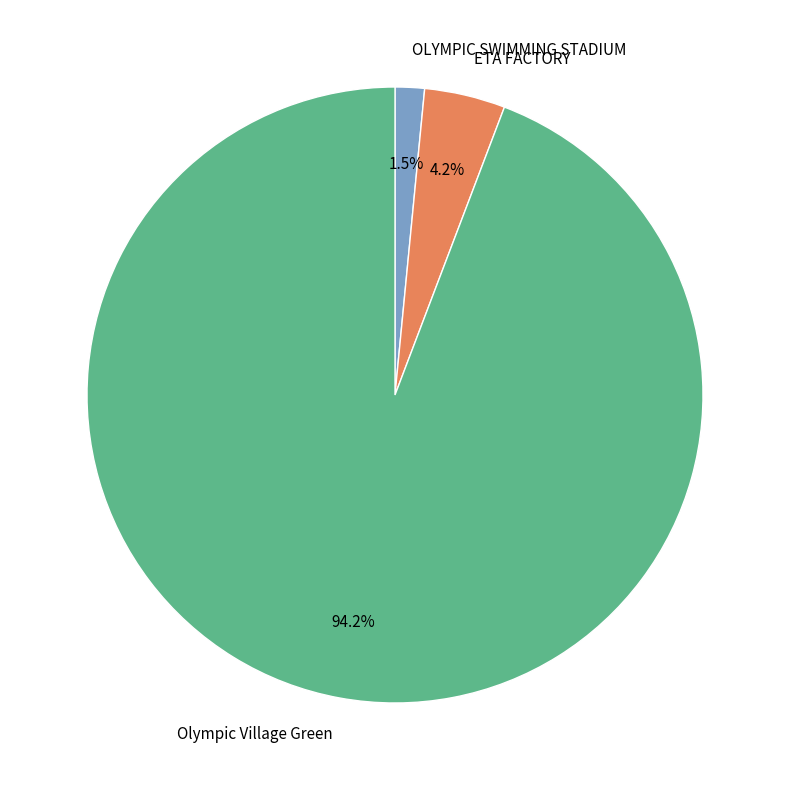

What percentage is the Olympic Village Green slice, to the nearest percent?

94%